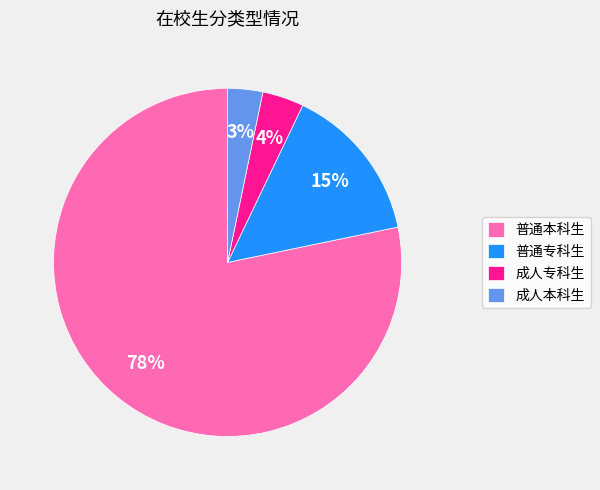

To the nearest percent, what is the difference between the 成人本科生 and 普通本科生 slice percentages?

75%